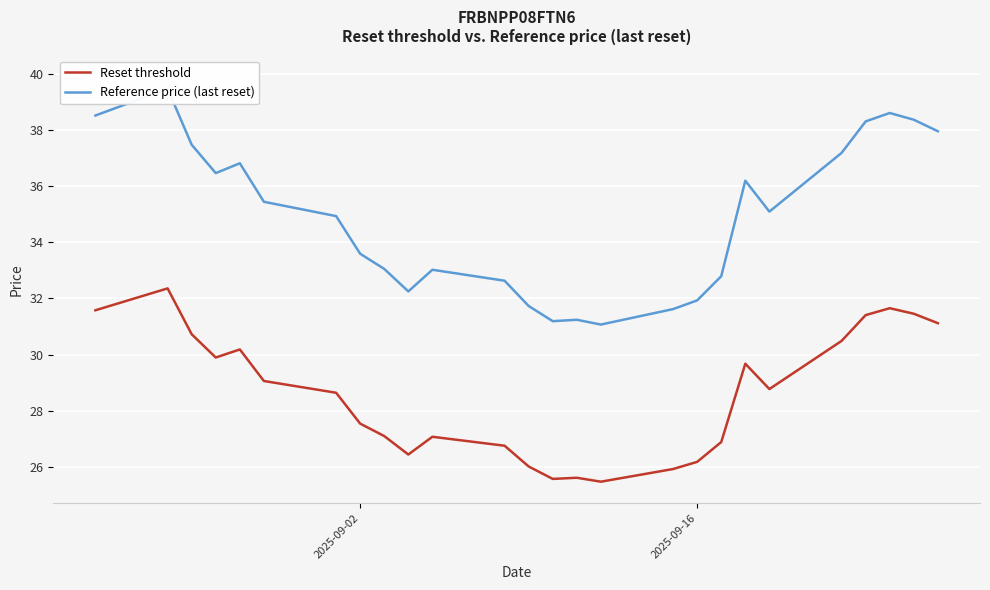

In Reference price (last reset), how many points are lower than both neighbors (excluding endpoints)?

5